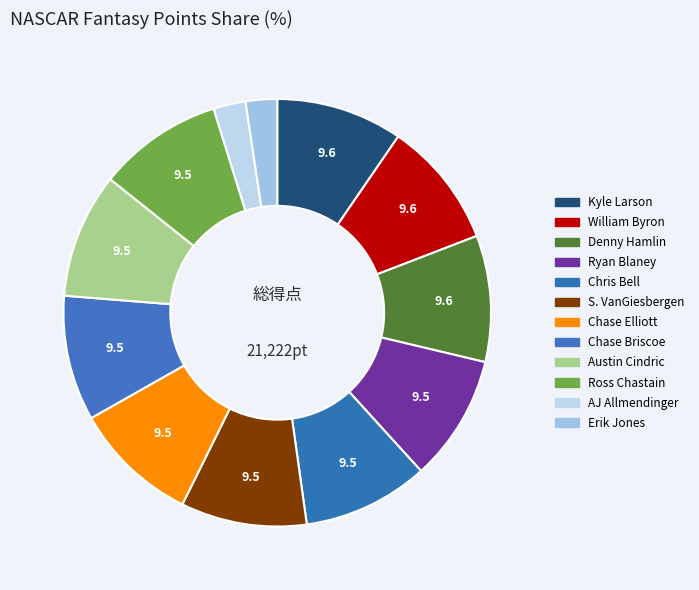

Which has a higher value, Ryan Blaney or Kyle Larson?

Kyle Larson